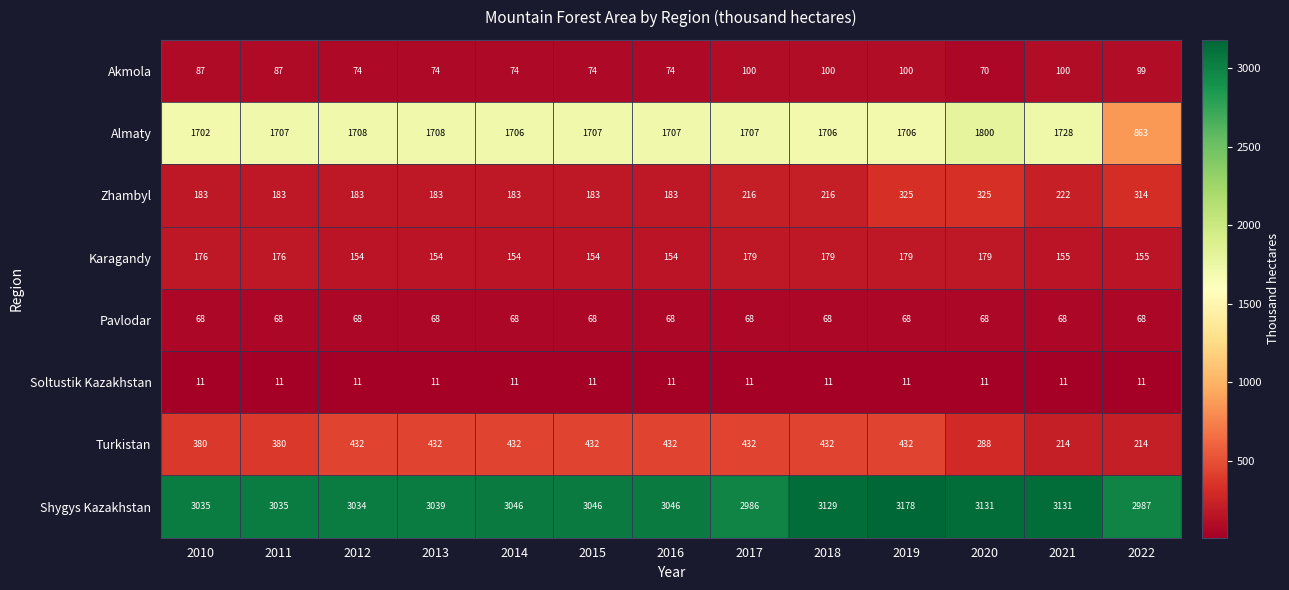

At 2011, list the series in order from largest to smallest.

Shygys Kazakhstan, Almaty, Turkistan, Zhambyl, Karagandy, Akmola, Pavlodar, Soltustik Kazakhstan